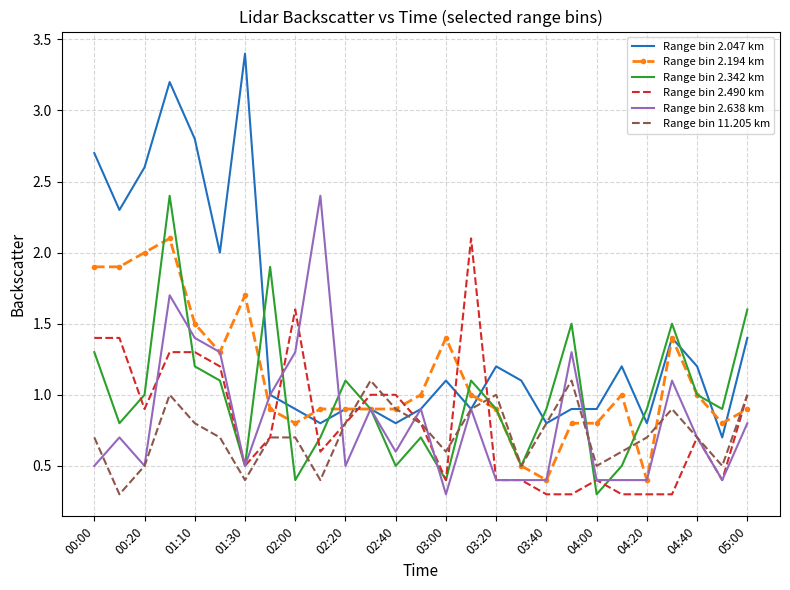

Which series has the widest spread of values?

Range bin 2.047 km